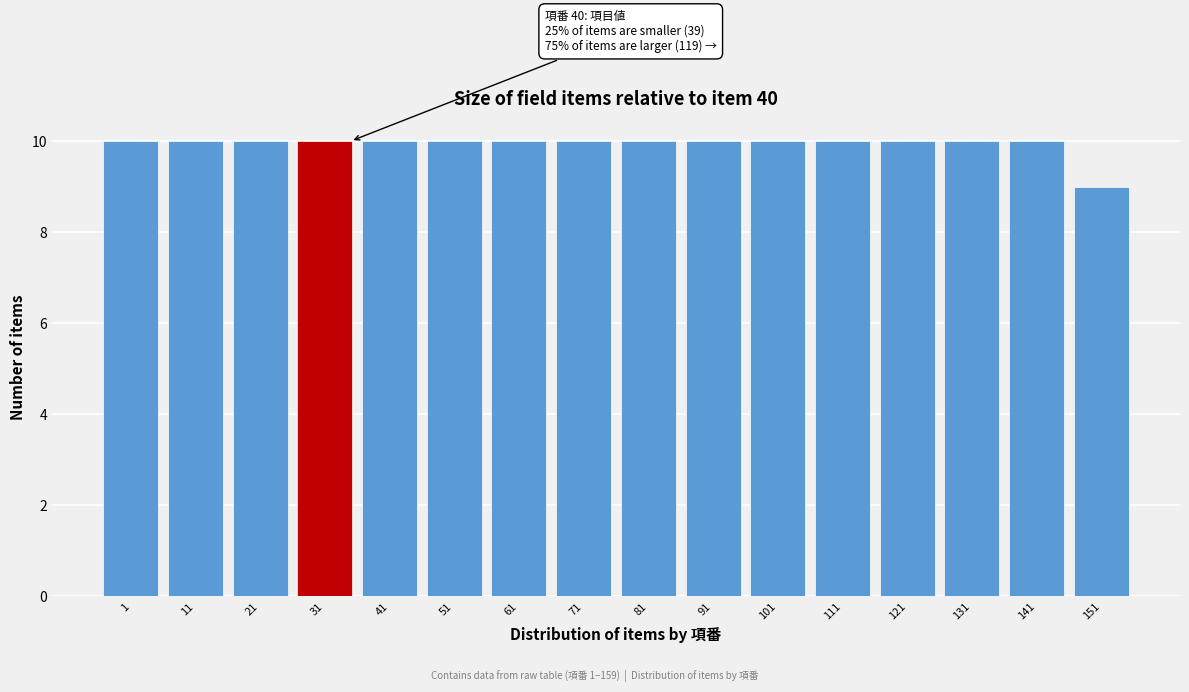

Reading right to left, list all the values displayed in this chart.

151=9	141=10	131=10	121=10	111=10	101=10	91=10	81=10	71=10	61=10	51=10	41=10	31=10	21=10	11=10	1=10